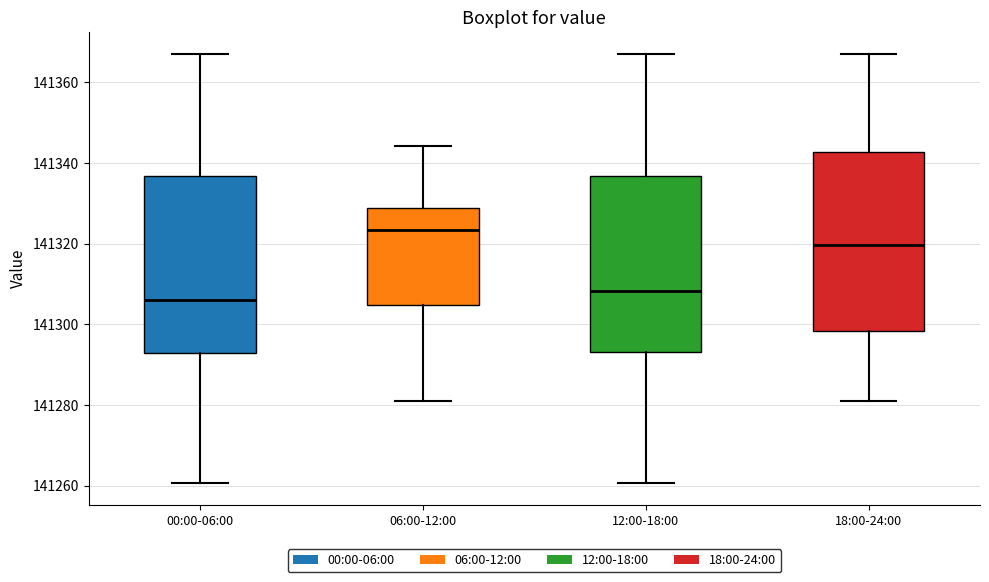

Where is the lower edge of the box for 12:00-18:00 on the y-axis? The values are not printed on the chart, so give them approximately, as read against the axis.

141294